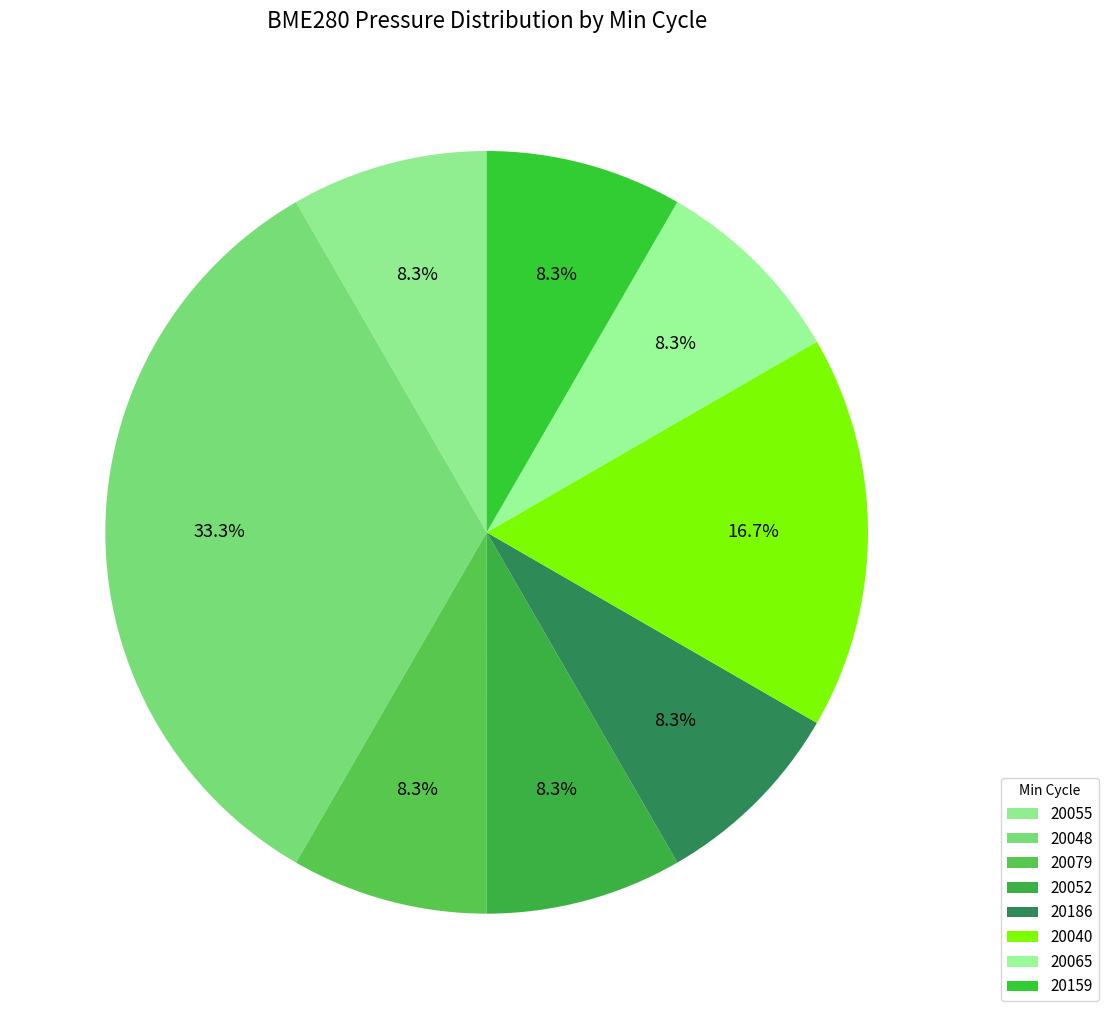

To the nearest percent, what percentage of the pie is 20055?

8%